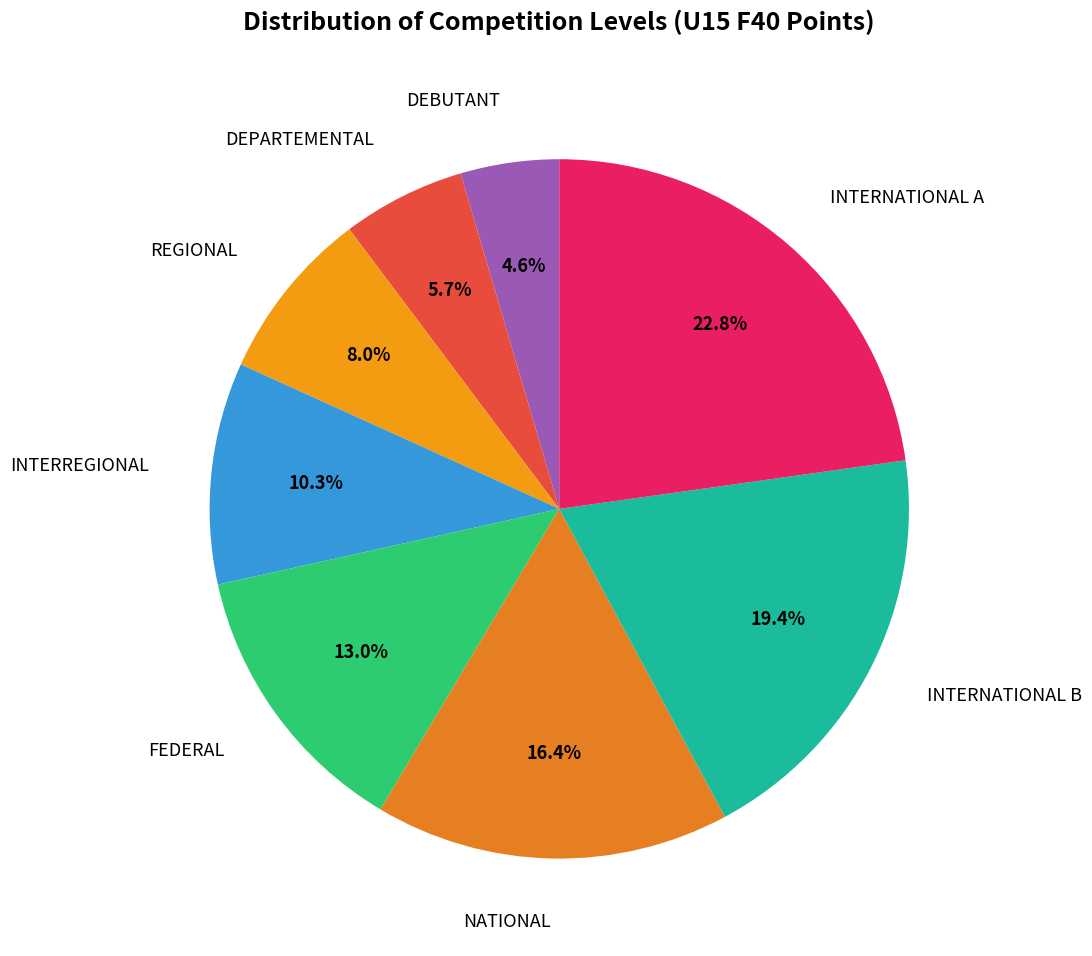

Count the number of slices in the pie.

8